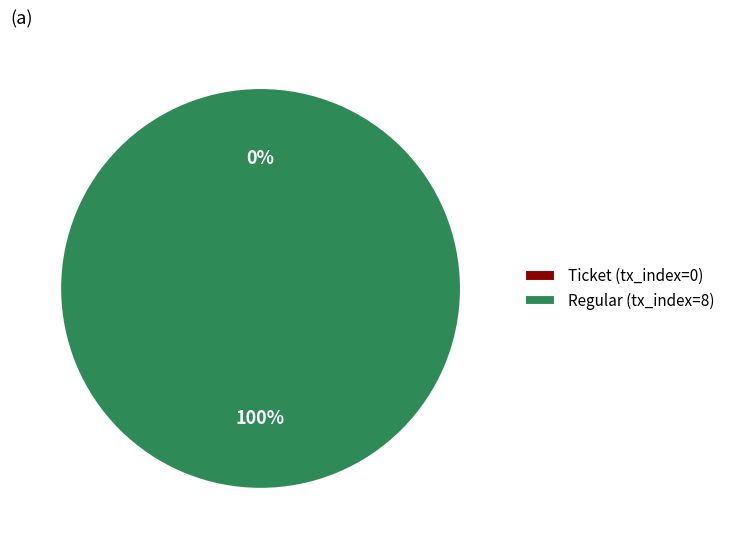

Which slice represents more than half of the pie?

Regular (tx_index=8)